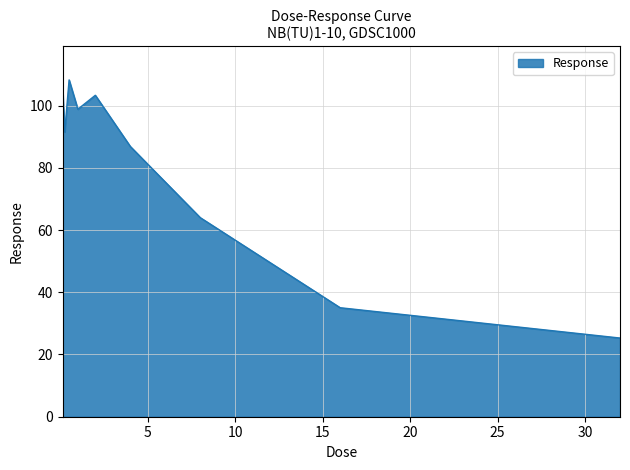

What is the greatest value displayed?

108.3